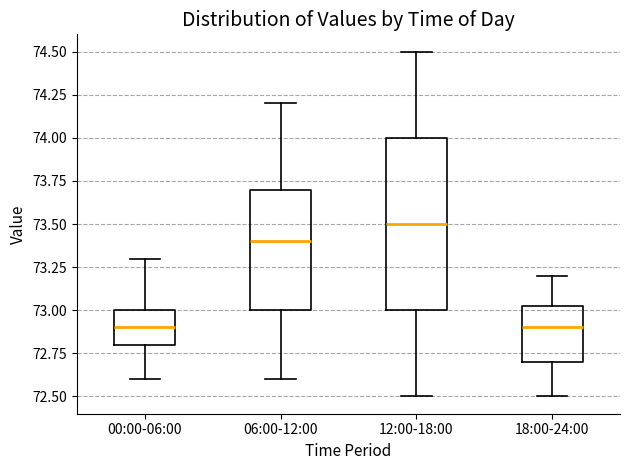

Which box is the tallest, from its lower edge to its upper edge?

12:00-18:00